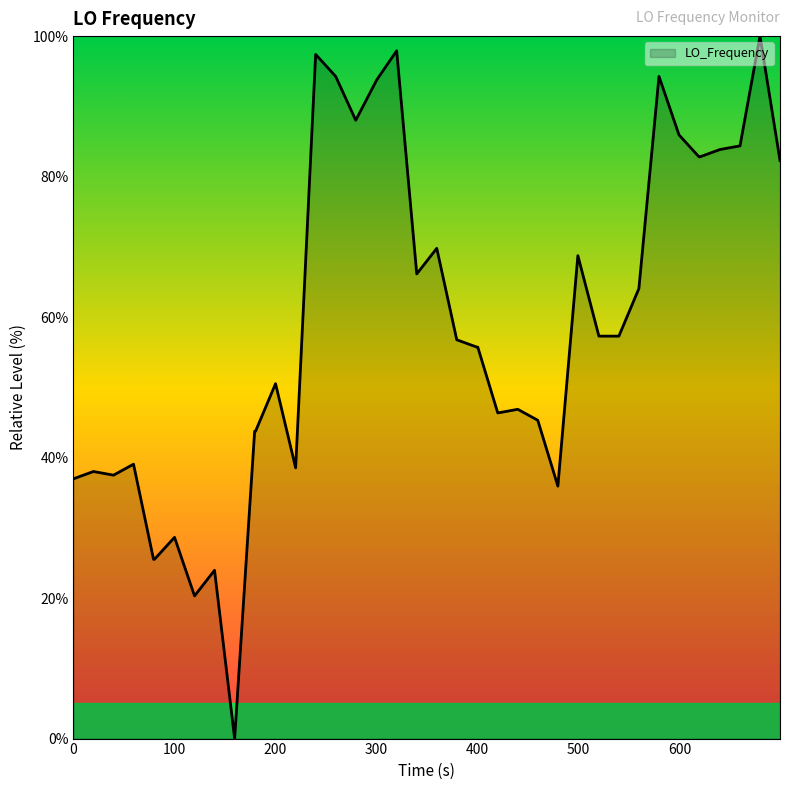

What is the difference between the maximum and minimum values?

100.0